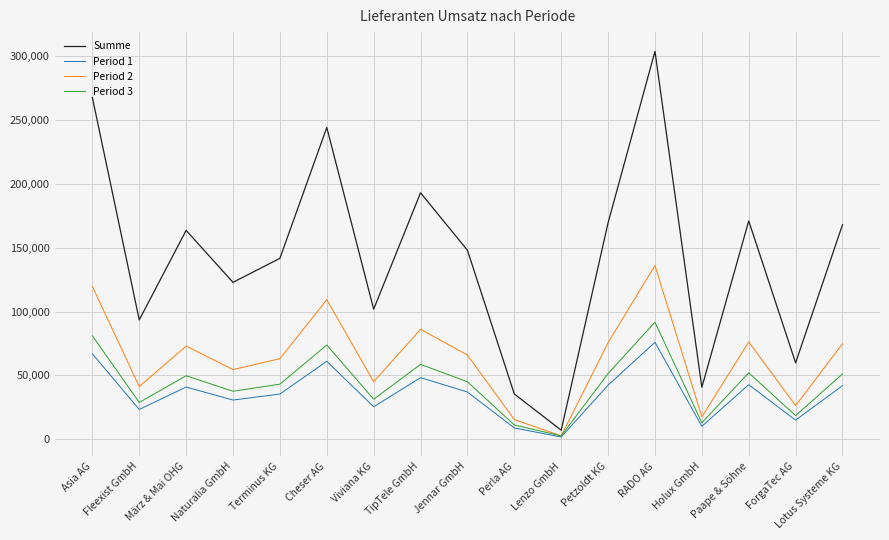

Is it true that Period 1 equals 10628 at Naturalia GmbH?

False